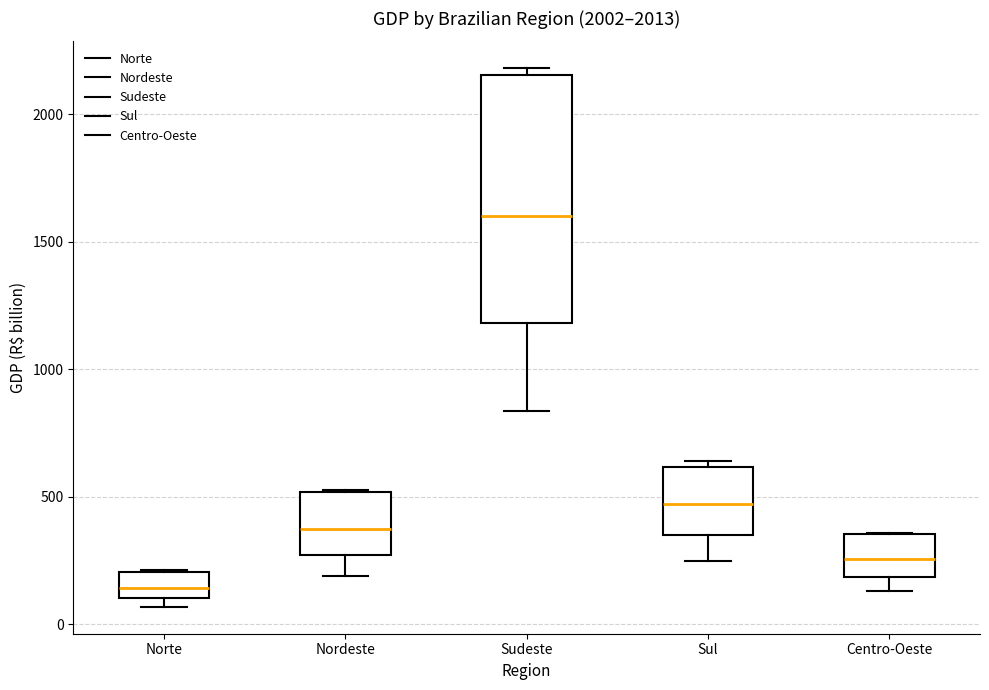

Where is the upper edge of the box for Norte on the y-axis? The values are not printed on the chart, so give them approximately, as read against the axis.

200